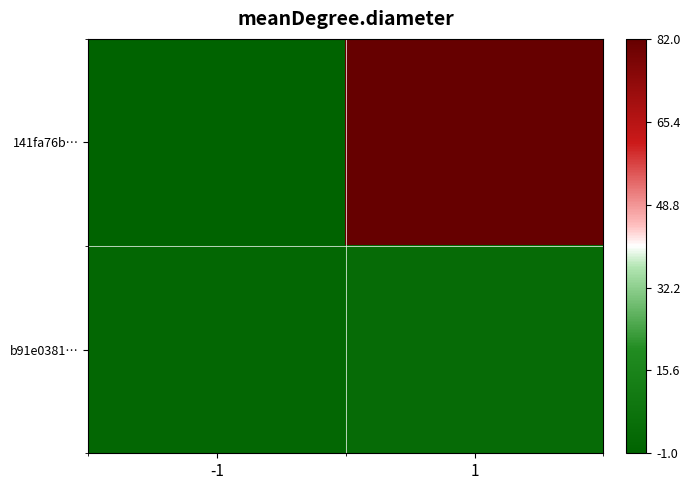

At -1, list the series in order from smallest to largest.

141fa76b…, b91e0381…